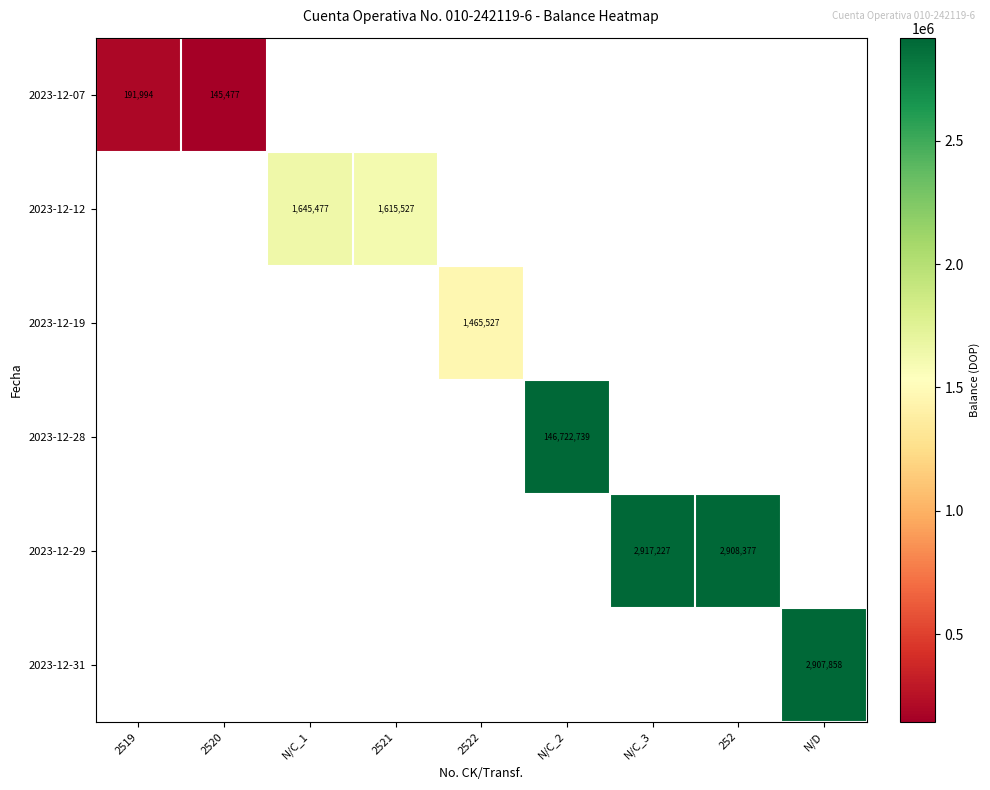

Which has a higher value, 2521 or N/C_3?

N/C_3